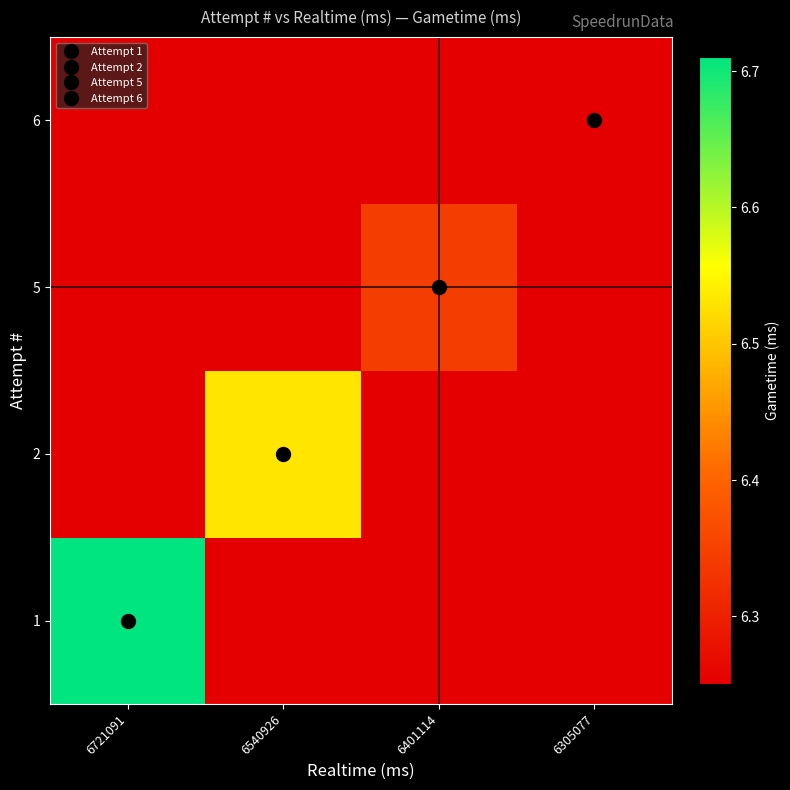

What is the spread (max minus min) of values at 6401114?

91554